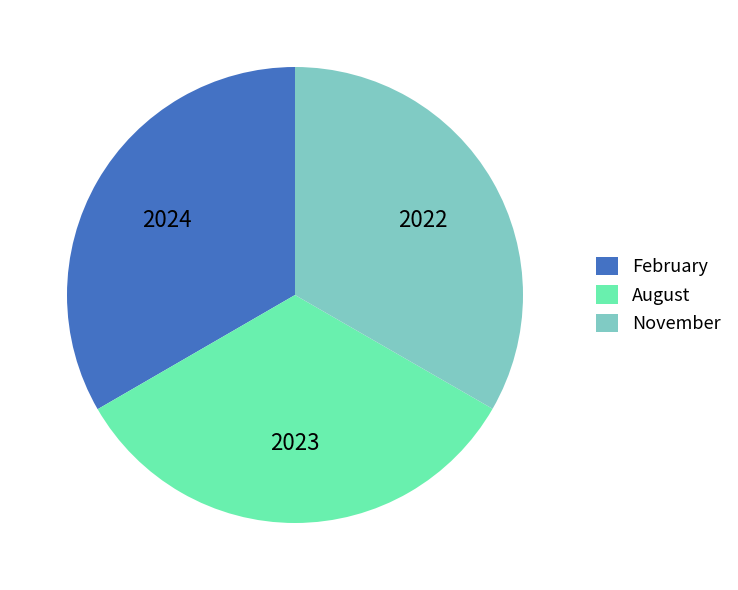

Do February and August together represent more than half of the pie?

Yes